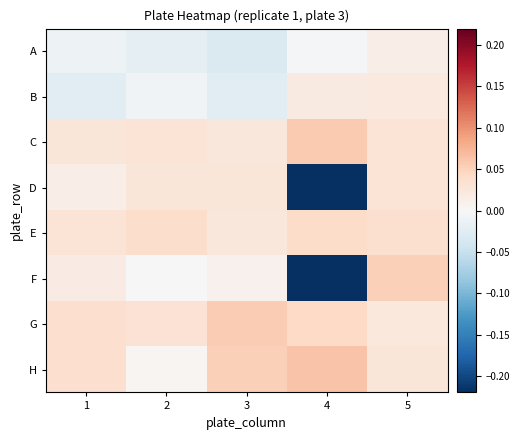

At which category does the chart reach its peak across all series?

4